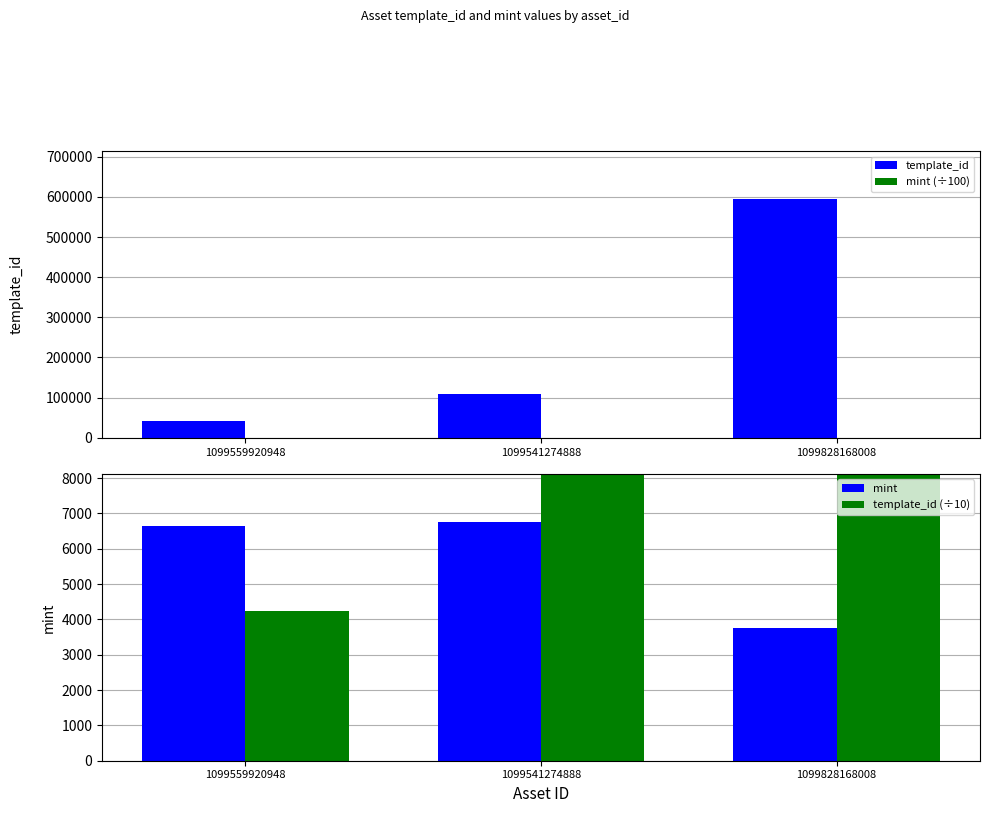

Is it true that template_id (÷10) equals 10848.4 at 1099541274888?

True